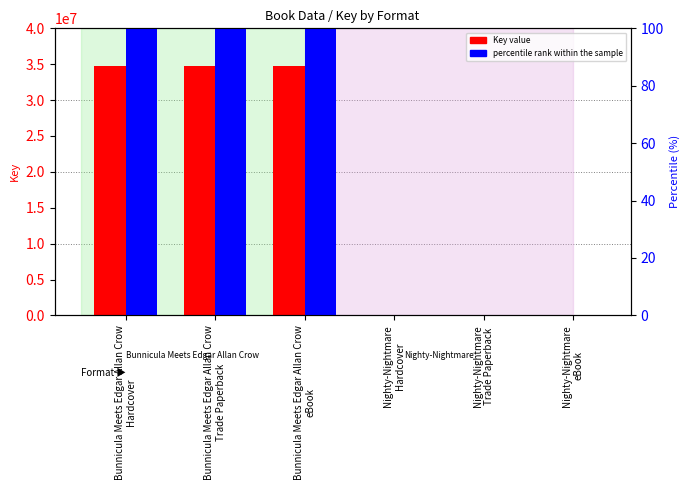

What is the average value of the Key value series?

17369712.5